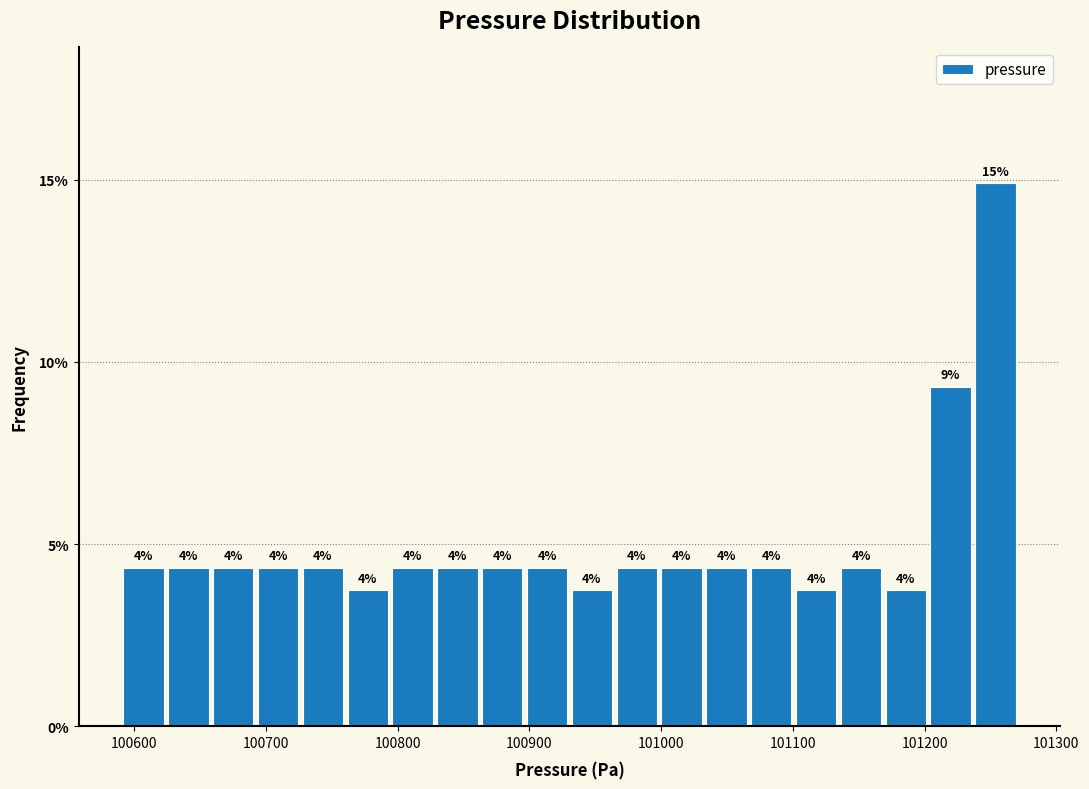

Read against the x-axis, roughly where is the centre of the tallest bar?

101250